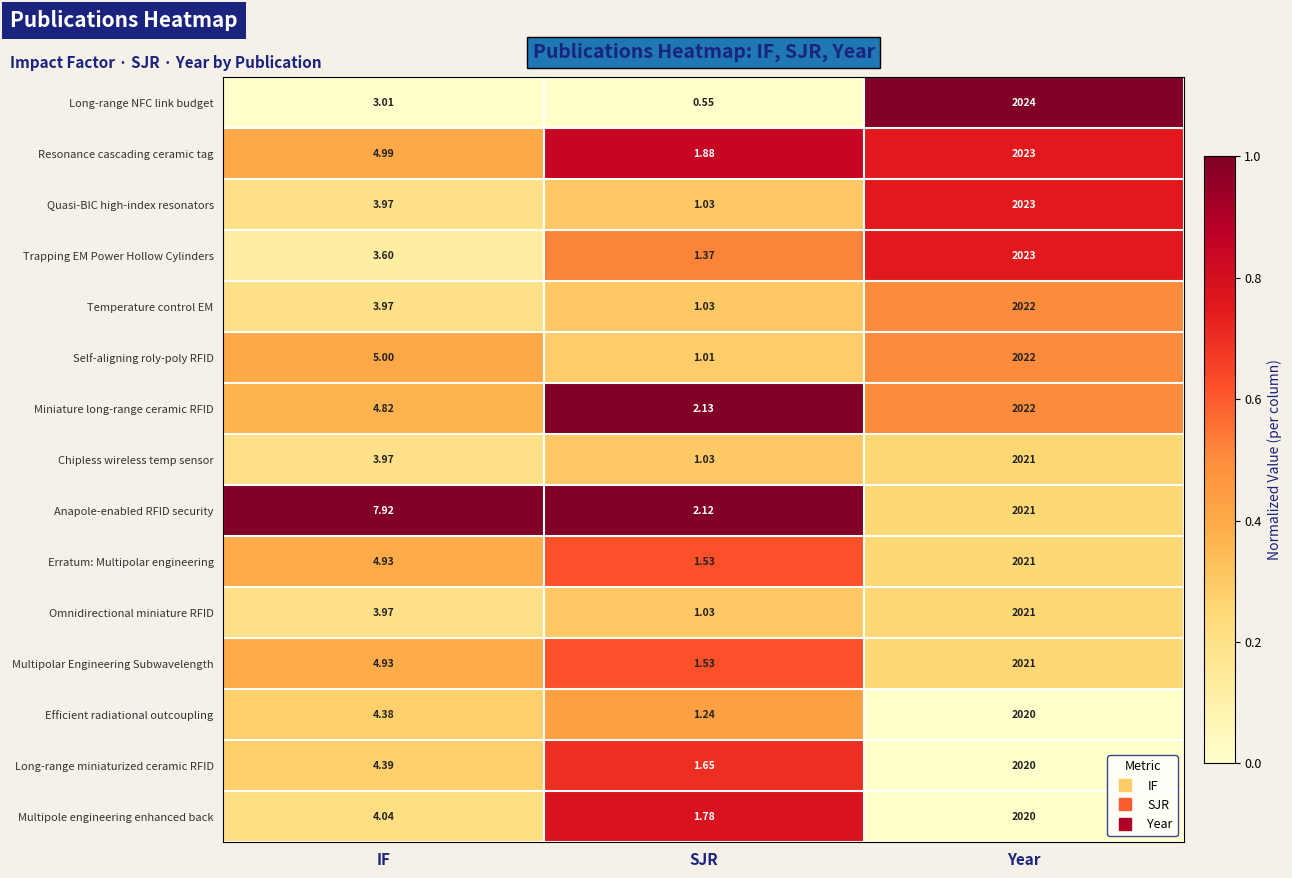

Between IF and Year, which series saw the biggest shift?

Long-range NFC link budget